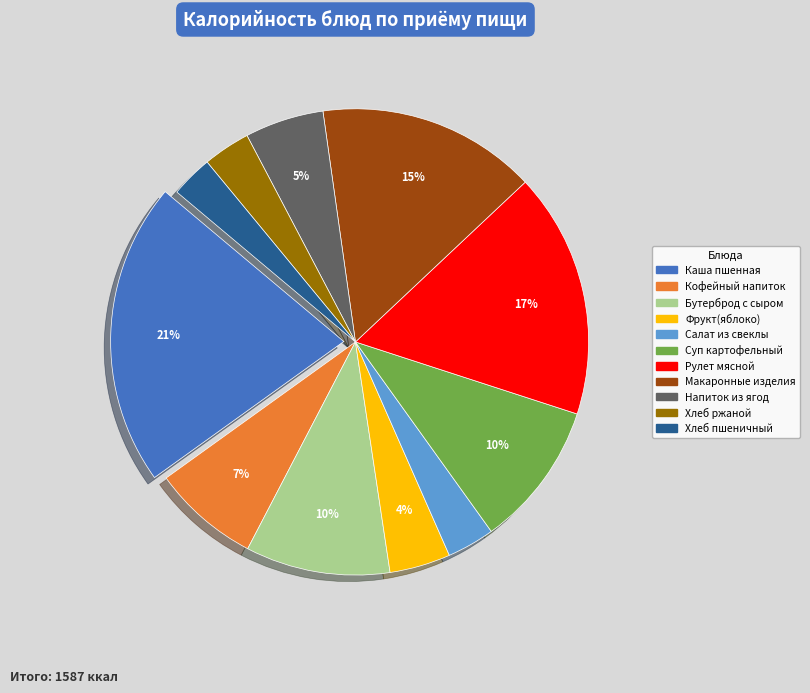

To the nearest percent, what is the average slice percentage?

9%